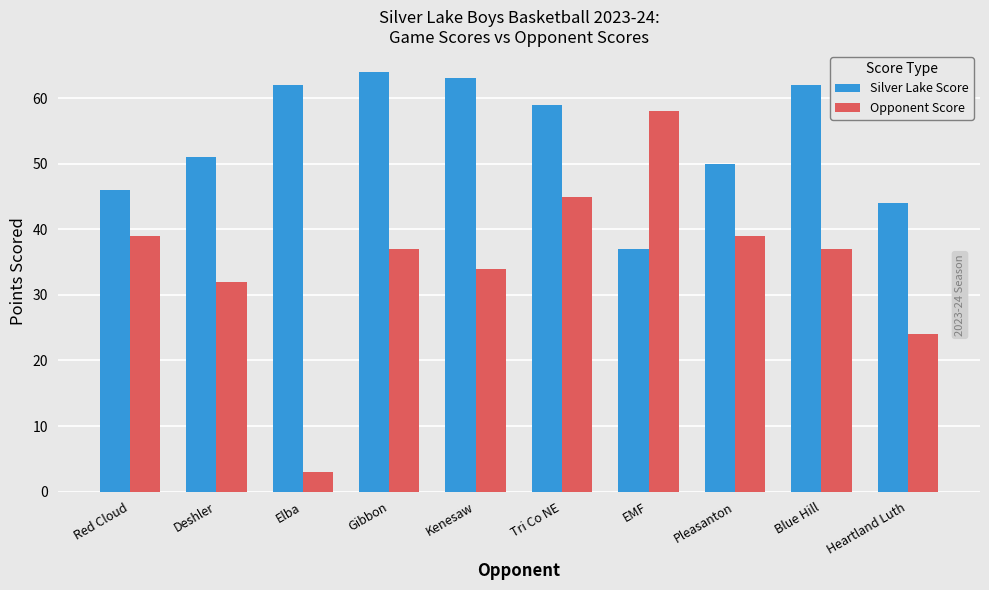

Which series has the widest spread of values?

Opponent Score